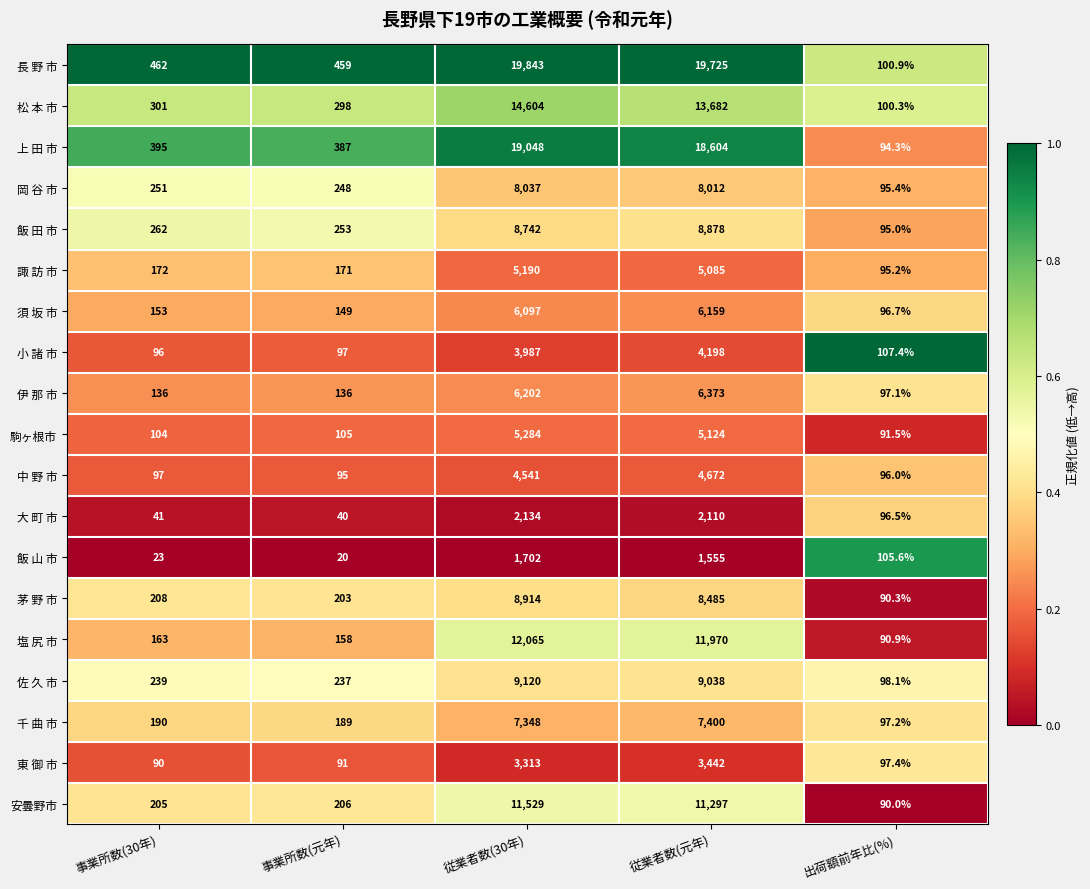

Rank the series by their maximum value, from highest to lowest.

長 野 市, 上 田 市, 松 本 市, 塩 尻 市, 安曇野市, 佐 久 市, 茅 野 市, 飯 田 市, 岡 谷 市, 千 曲 市, 伊 那 市, 須 坂 市, 駒ヶ根市, 諏 訪 市, 中 野 市, 小 諸 市, 東 御 市, 大 町 市, 飯 山 市